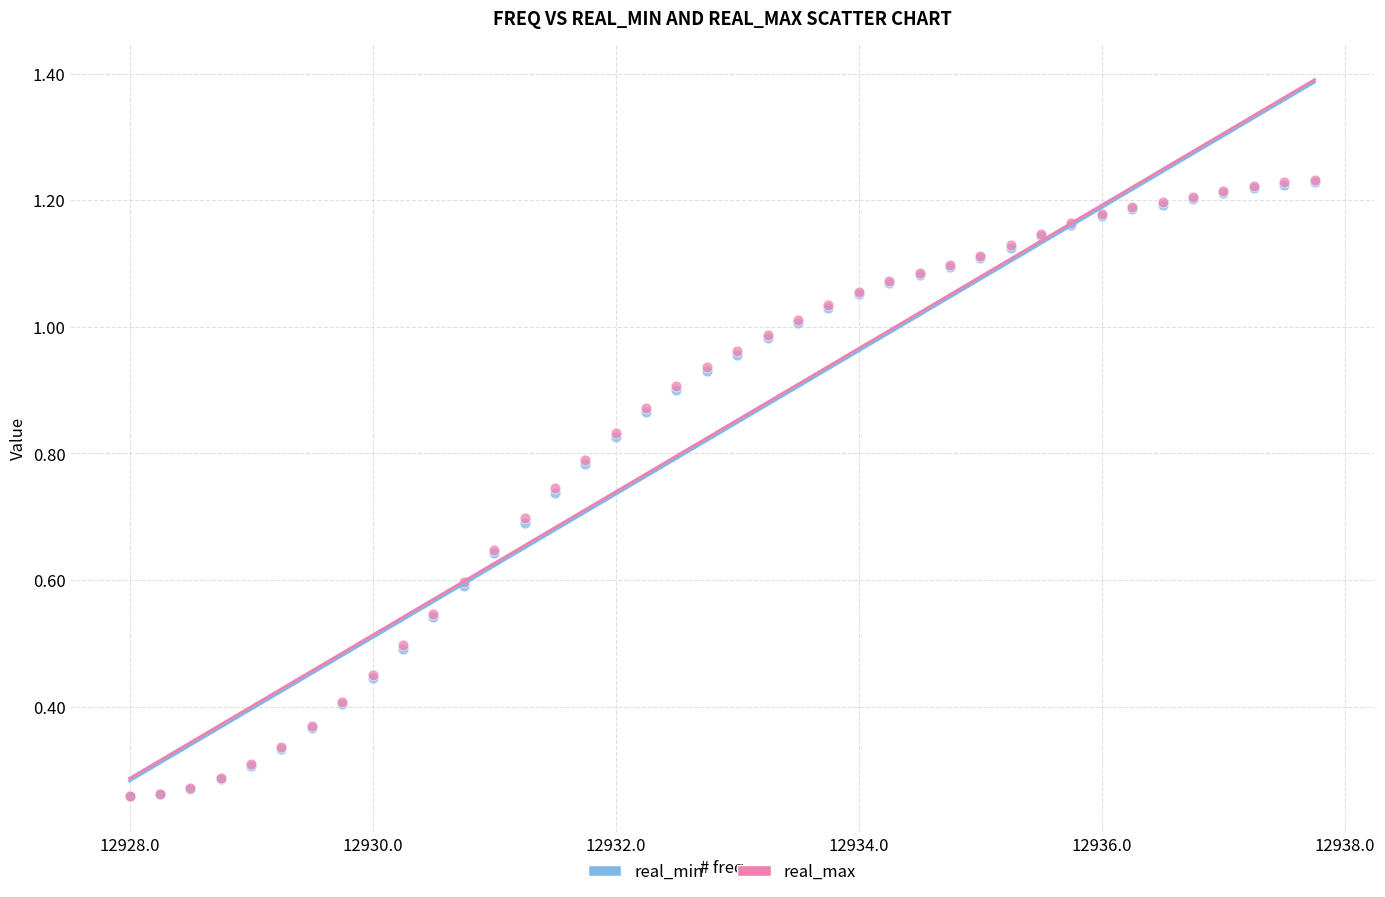

What are all the series names shown in the legend?

real_min, real_max